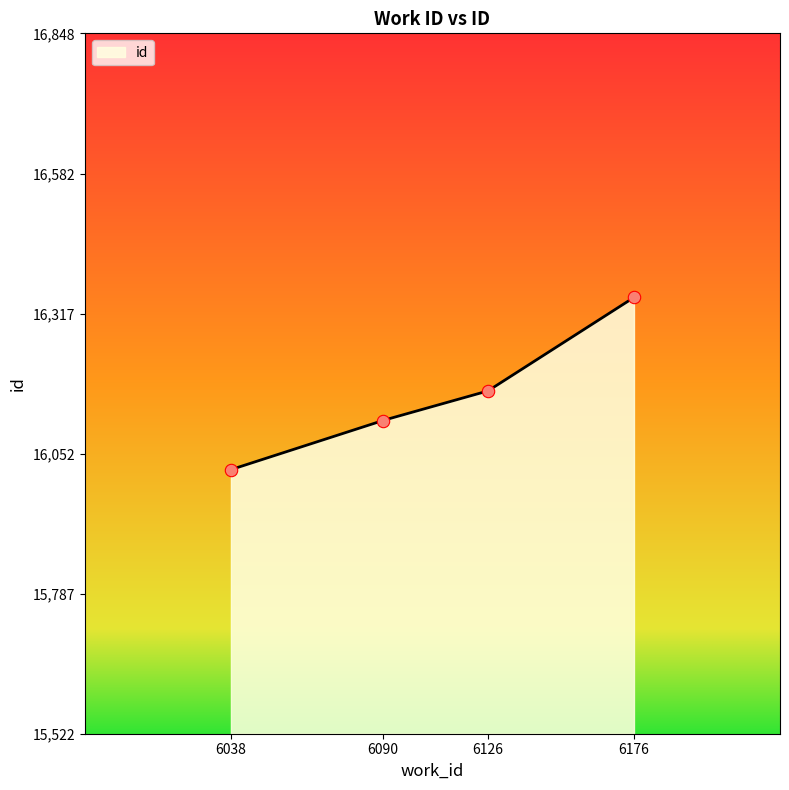

Approximately how many times larger is the value at 6090 compared to 6126?

1.0